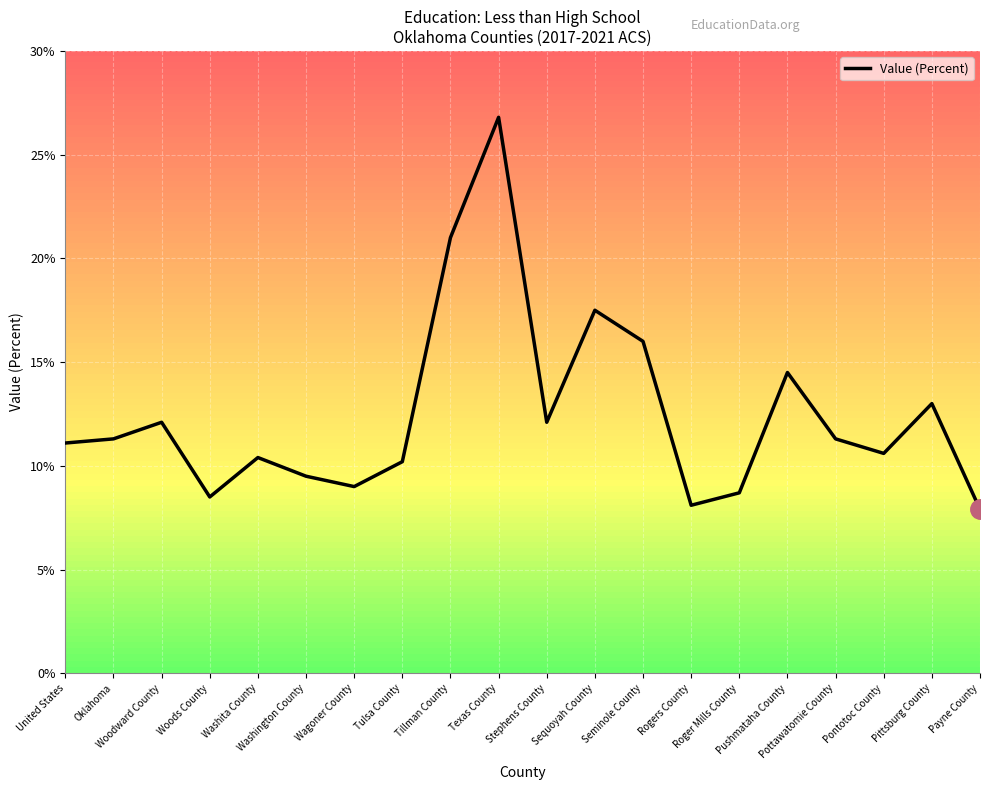

What is the smallest value displayed?

7.9